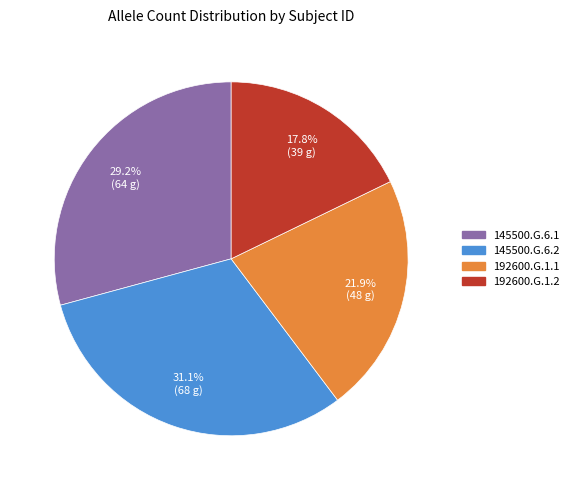

How many slices are in this pie chart?

4